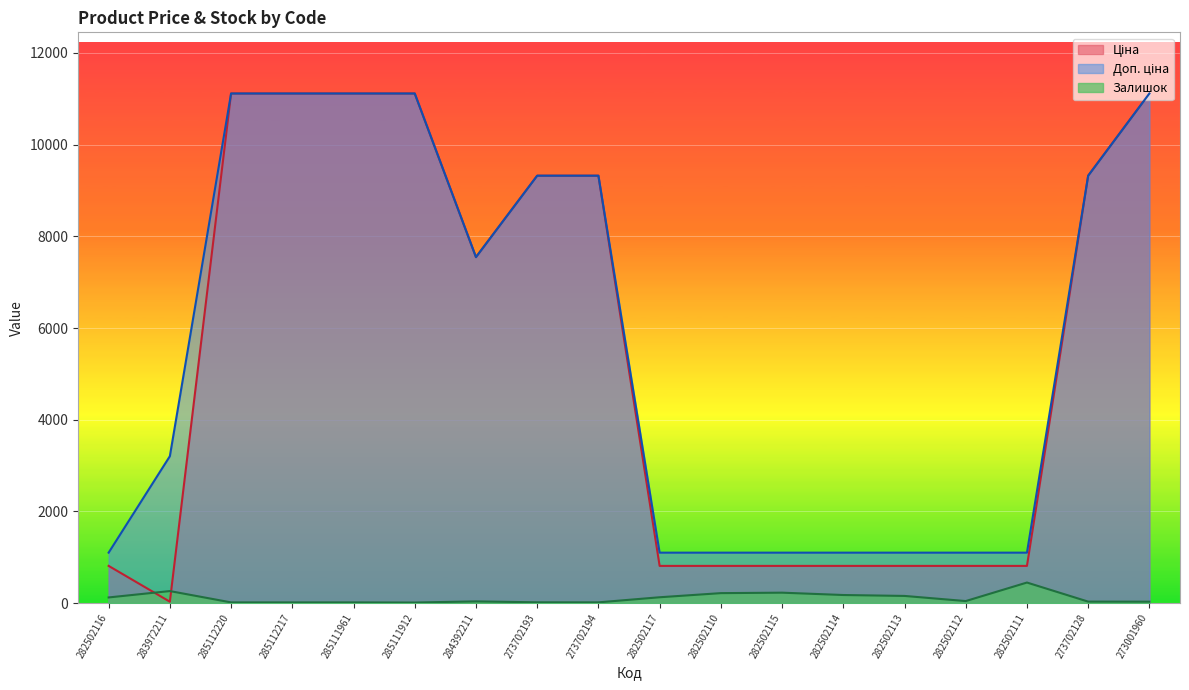

The value of Ціна at 282502115 is 813.0. True or false?

True